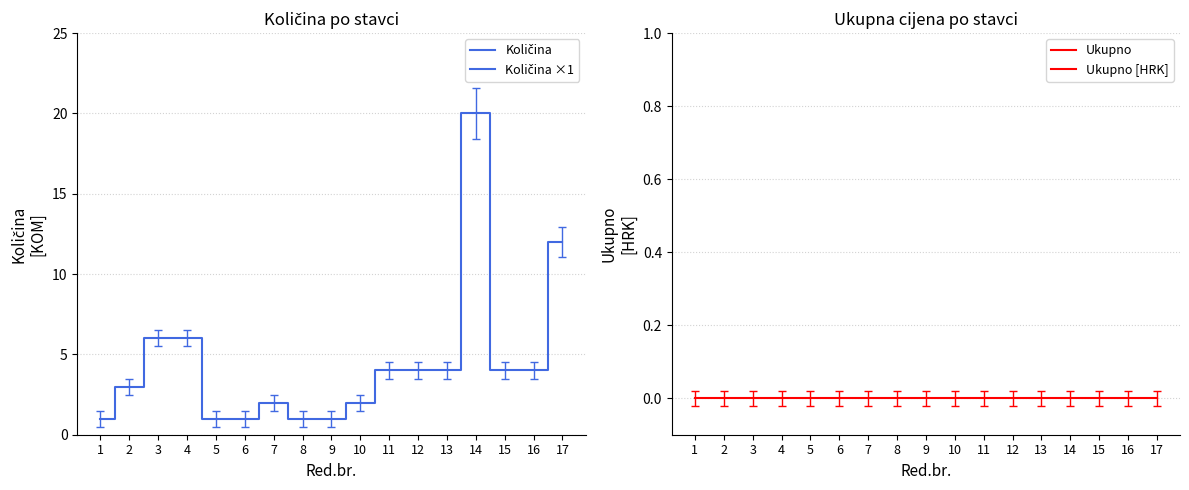

List the series in order of their peak value, highest first.

Količina, Ukupno